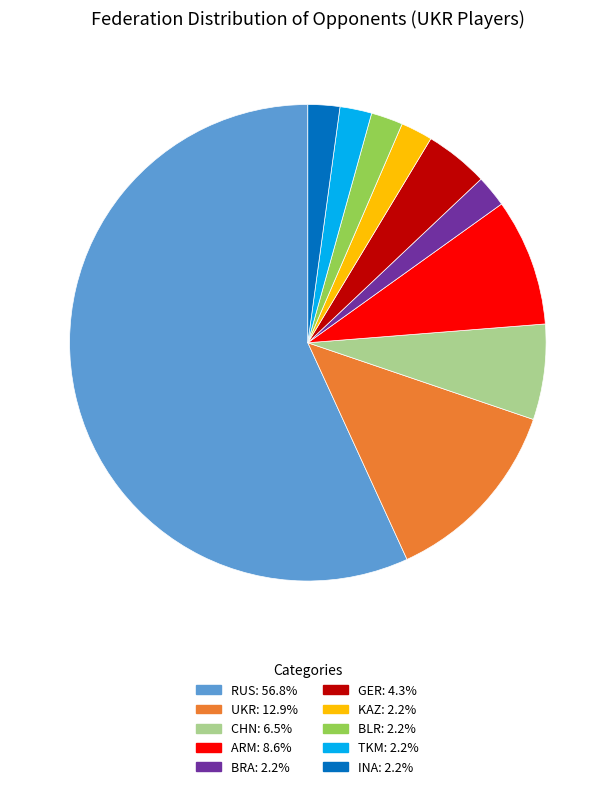

How many segments does this pie chart have?

10